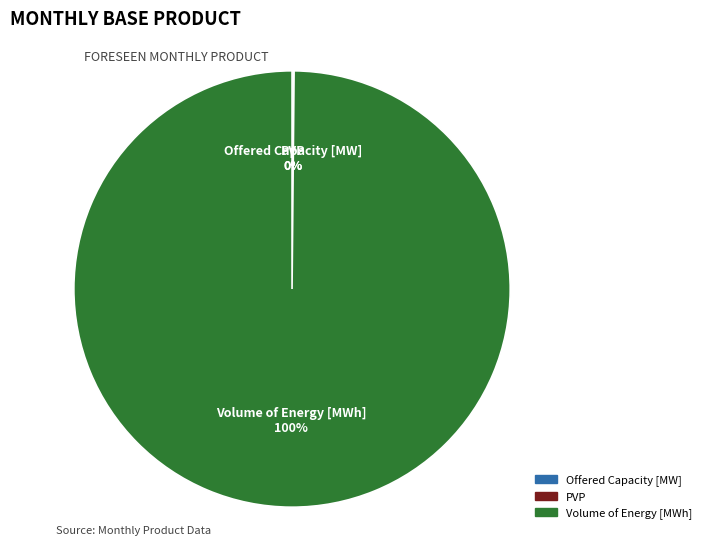

Is it true that Volume of Energy [MWh] is 100% of the pie?

True